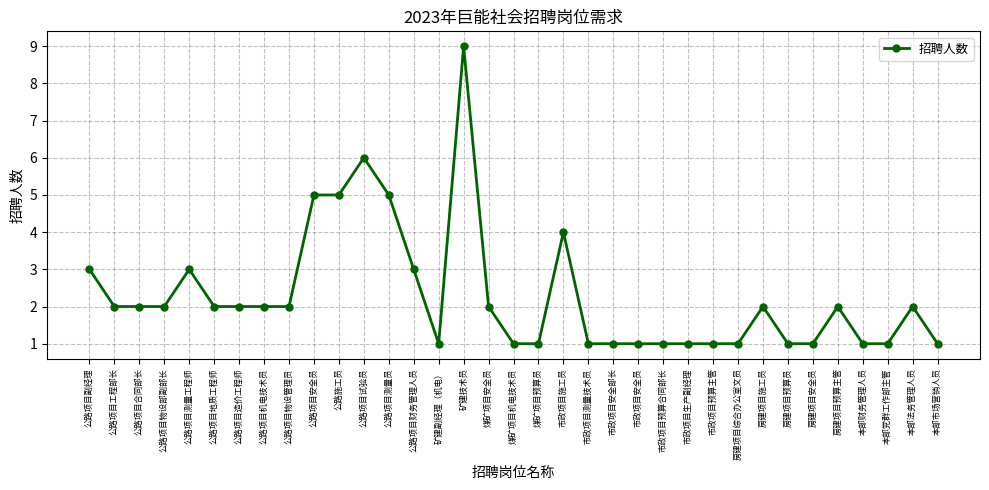

Which category has the highest value across all series?

矿建技术员